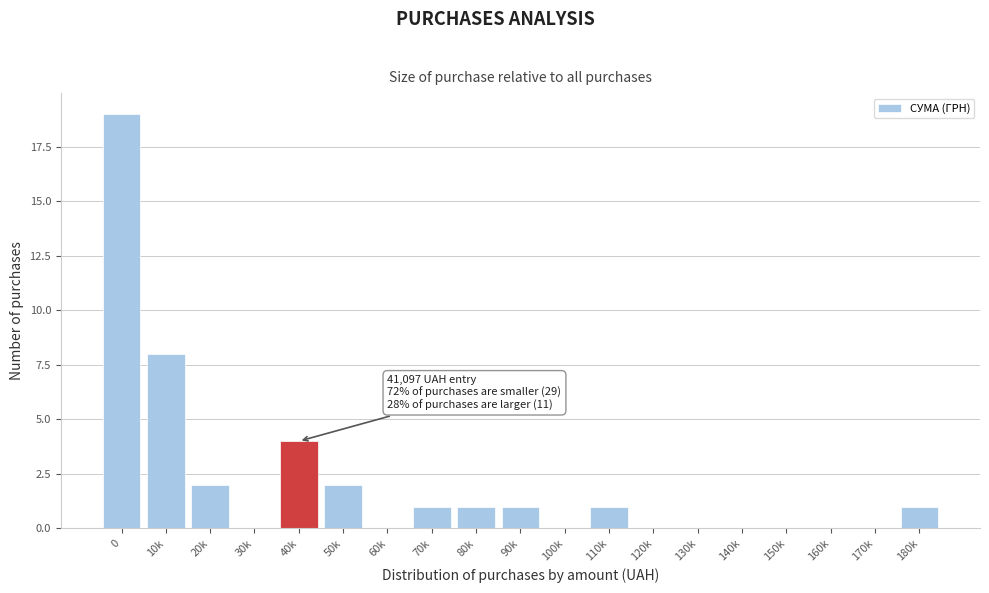

Reading left to right, what are all the values shown in this chart?

0=19	10k=8	20k=2	30k=0	40k=4	50k=2	60k=0	70k=1	80k=1	90k=1	100k=0	110k=1	120k=0	130k=0	140k=0	150k=0	160k=0	170k=0	180k=1